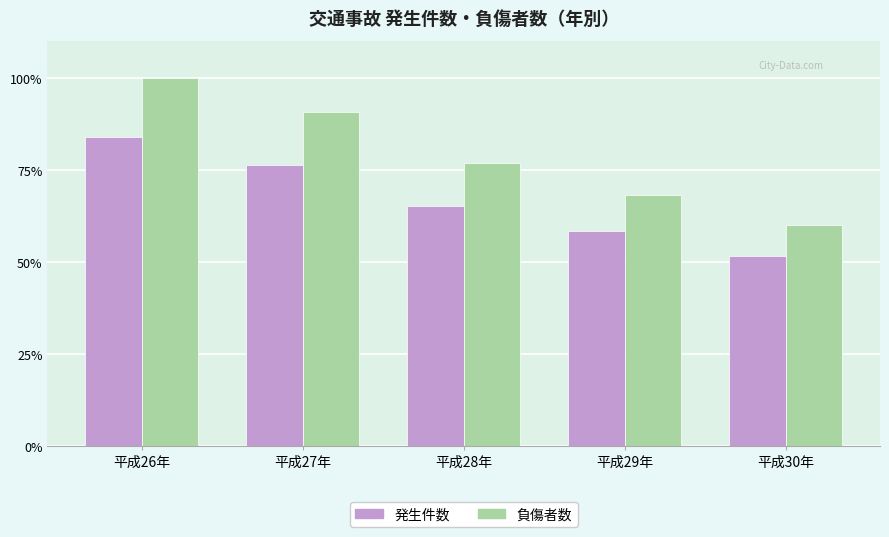

Reading left to right, extract all data points from this chart.

発生件数: 83.9	76.2	65.1	58.3	51.5
負傷者数: 100.0	90.8	76.8	68.1	60.1